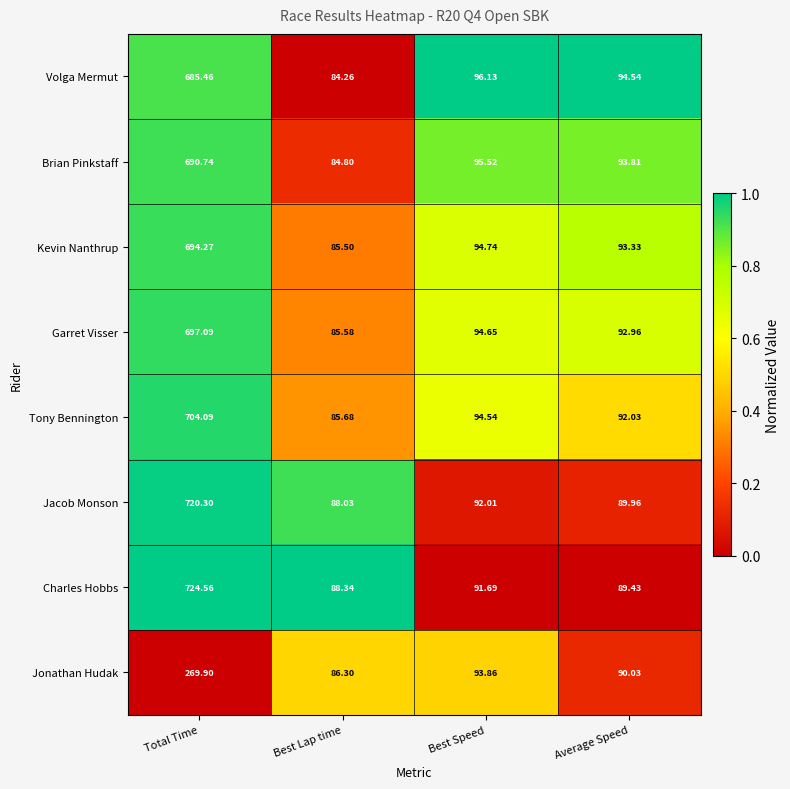

At which category is the sum across all series the highest?

Total Time